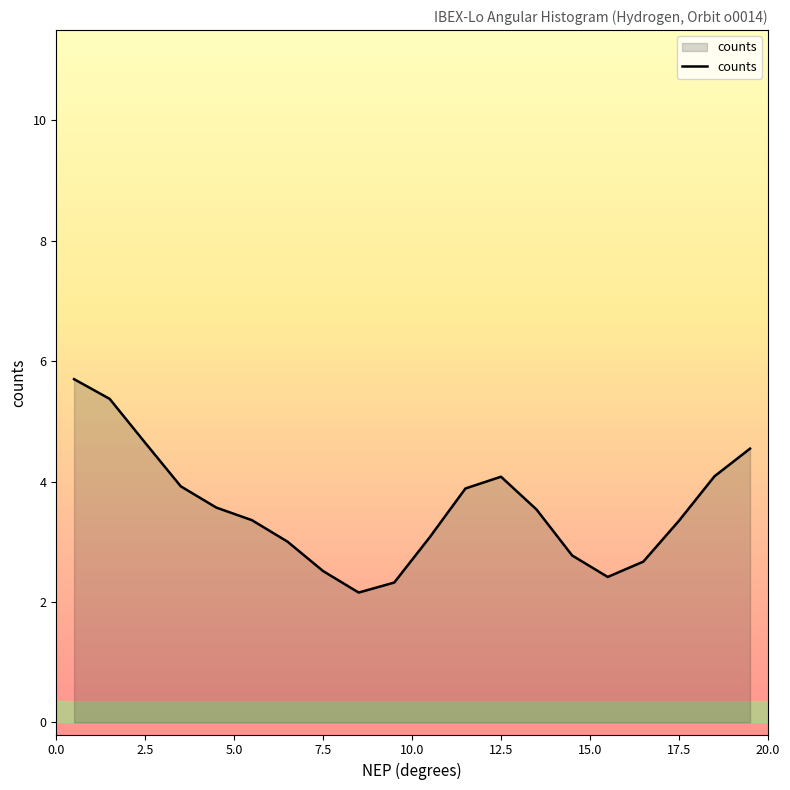

What is the difference between the maximum and minimum values?

3.5